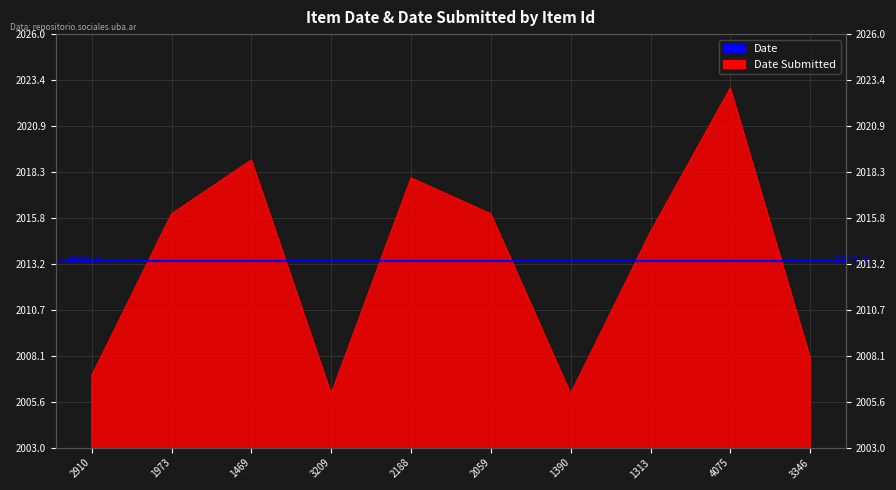

What position from the right is 1390?

4